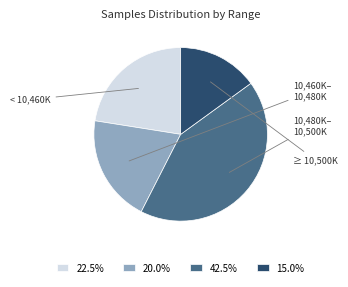

Approximately how many times larger is the value at 20.0% compared to 42.5%?

0.5